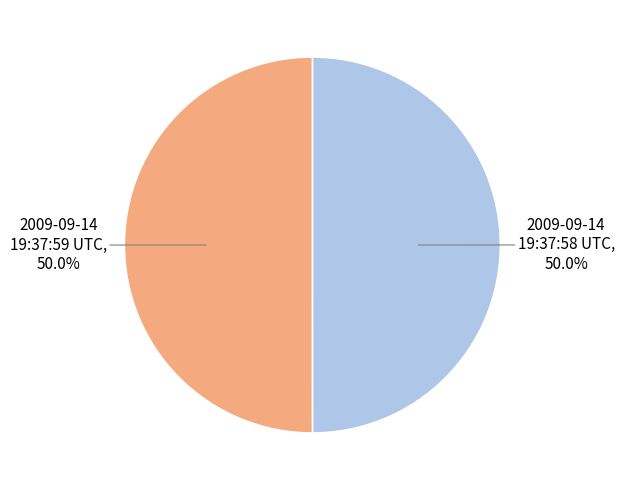

What percentage is the 2009-09-14 19:37:58 UTC slice, to the nearest percent?

50%